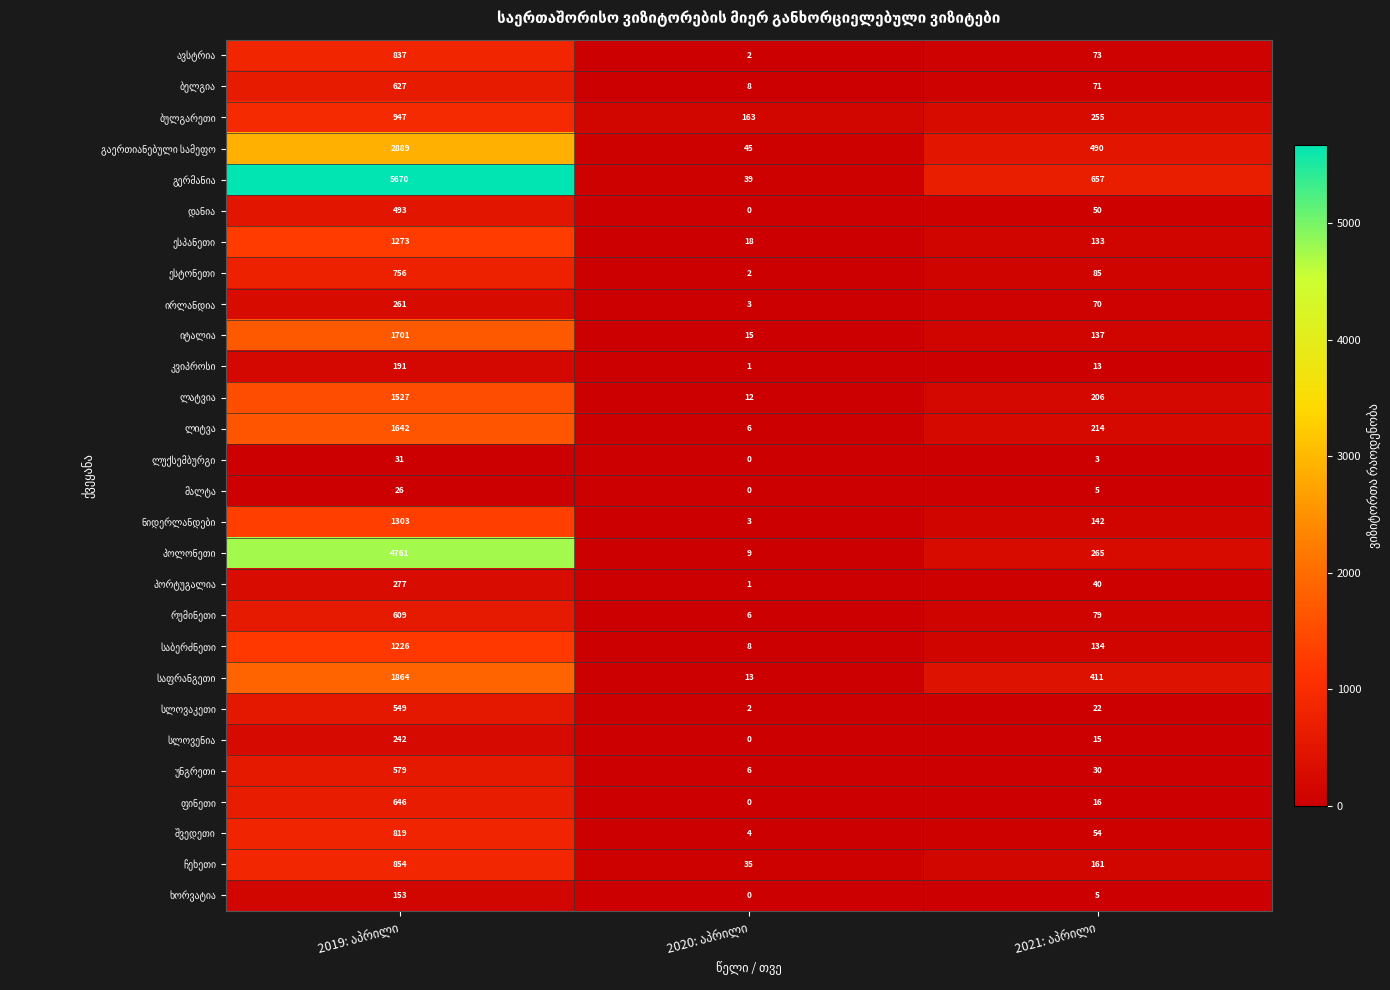

Rank the series at 2019: აპრილი from lowest to highest value.

მალტა, ლუქსემბურგი, ხორვატია, კვიპროსი, სლოვენია, ირლანდია, პორტუგალია, დანია, სლოვაკეთი, უნგრეთი, რუმინეთი, ბელგია, ფინეთი, ესტონეთი, შვედეთი, ავსტრია, ჩეხეთი, ბულგარეთი, საბერძნეთი, ესპანეთი, ნიდერლანდები, ლატვია, ლიტვა, იტალია, საფრანგეთი, გაერთიანებული სამეფო, პოლონეთი, გერმანია